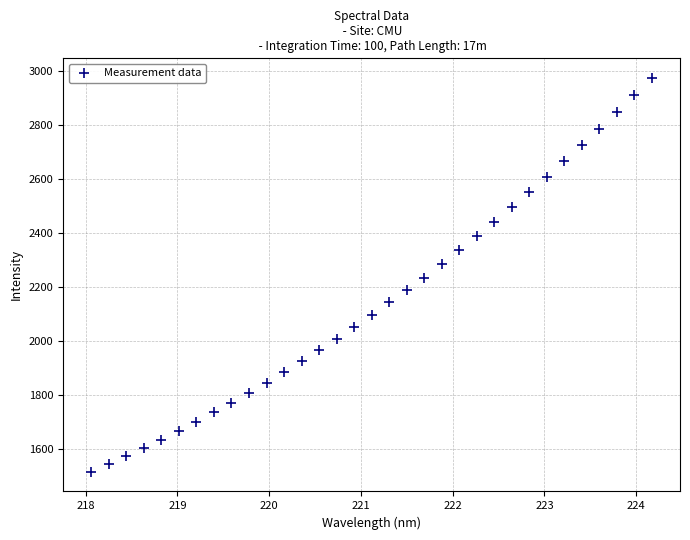

What is the range of X values (max minus min)?

6.1